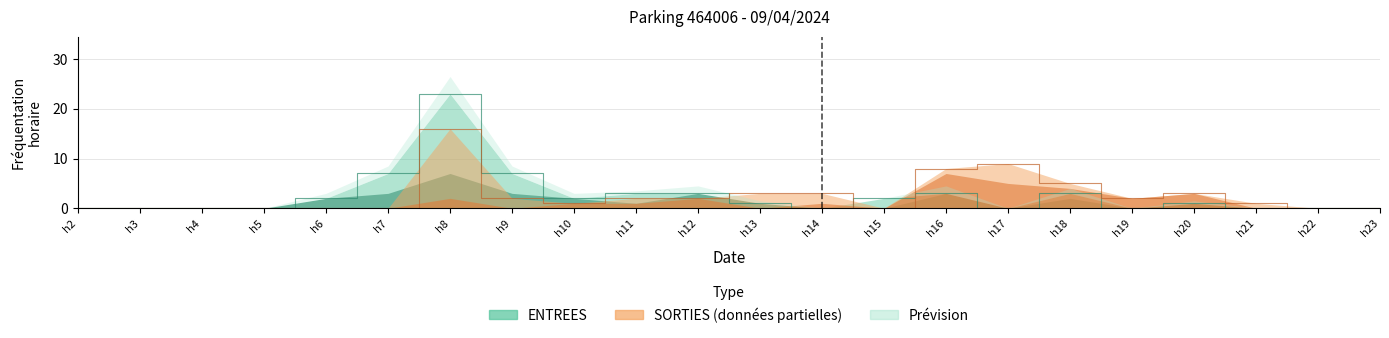

Which series has the widest spread of values?

ENTREES_NB_HORAIRE